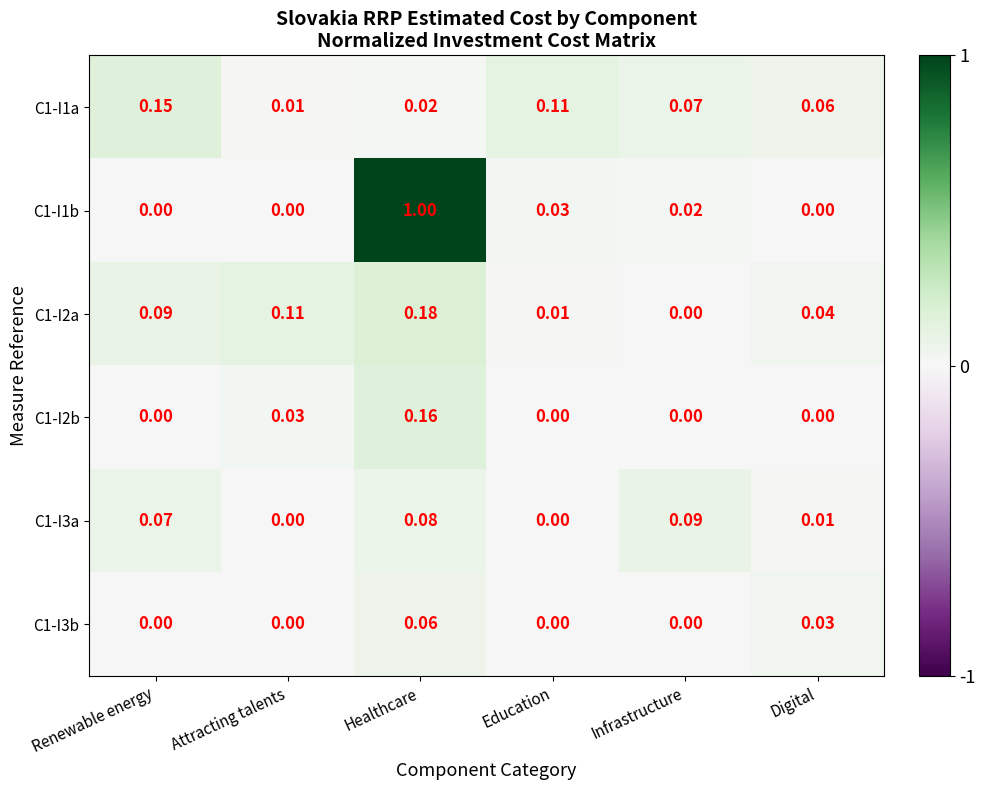

Rank the categories by C1-I2a value from highest to lowest.

Healthcare, Attracting talents, Renewable energy, Digital, Education, Infrastructure